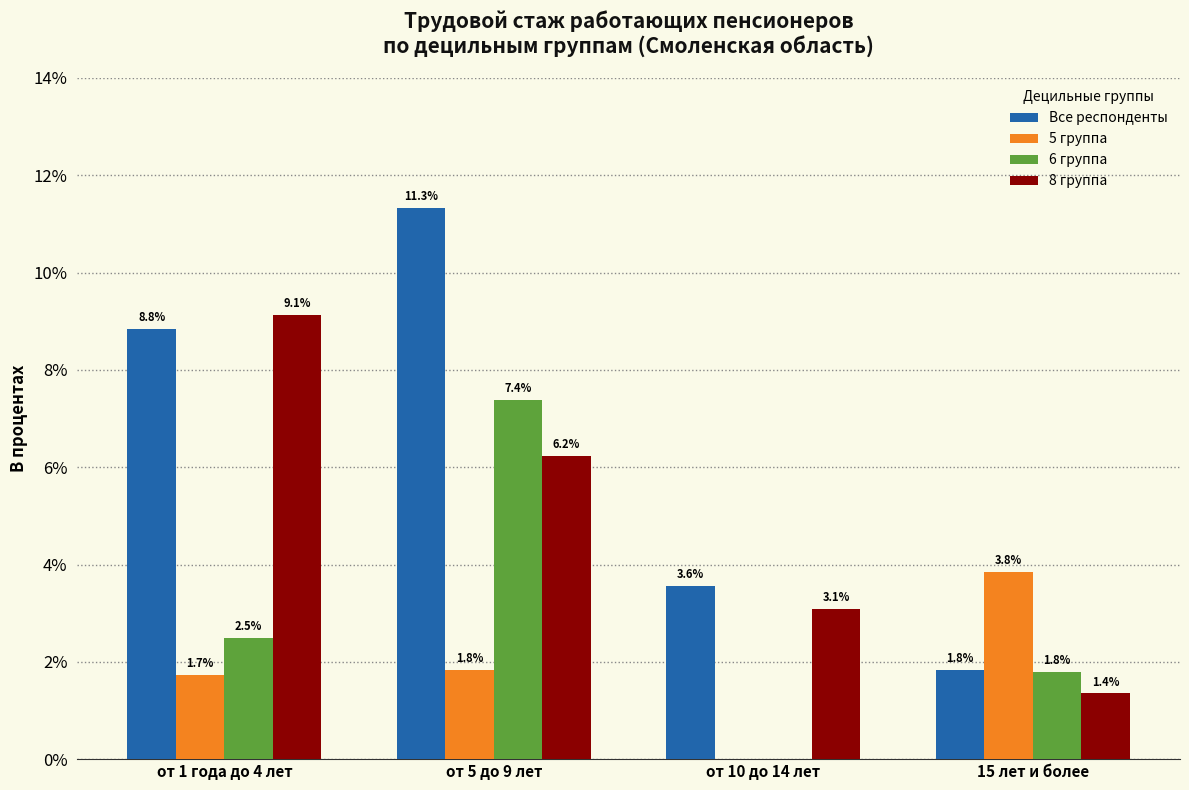

Is the value of 5 группа at от 5 до 9 лет greater than the value of Все респонденты at от 5 до 9 лет?

No